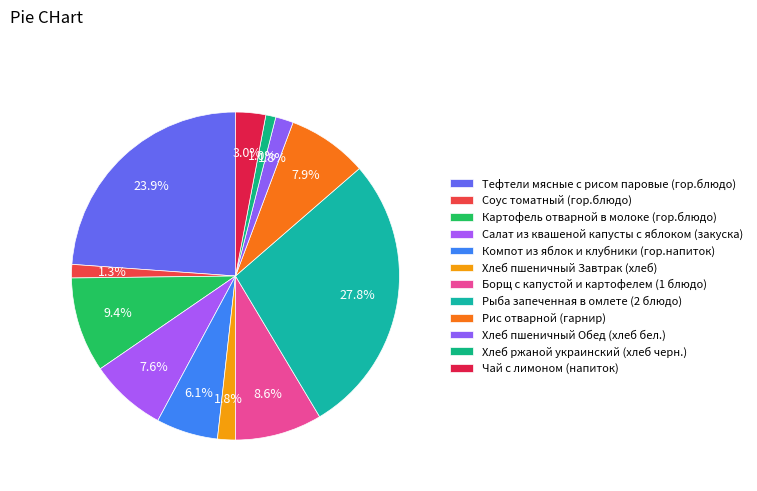

Does Салат из квашеной капусты с яблоком (закуска) account for over 50% of the chart?

No